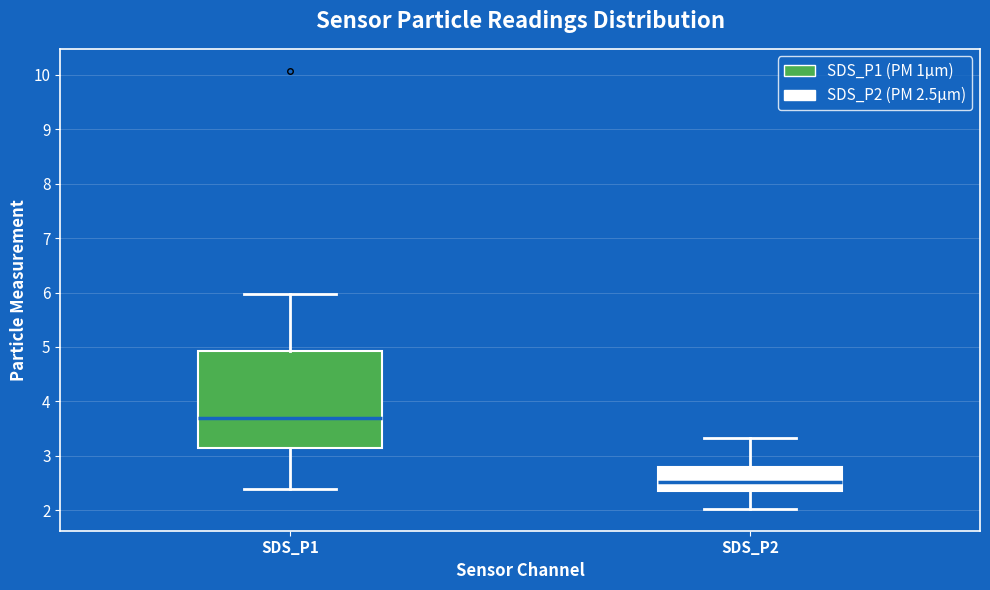

Where is the upper edge of the box for SDS_P2 on the y-axis? The values are not printed on the chart, so give them approximately, as read against the axis.

2.8